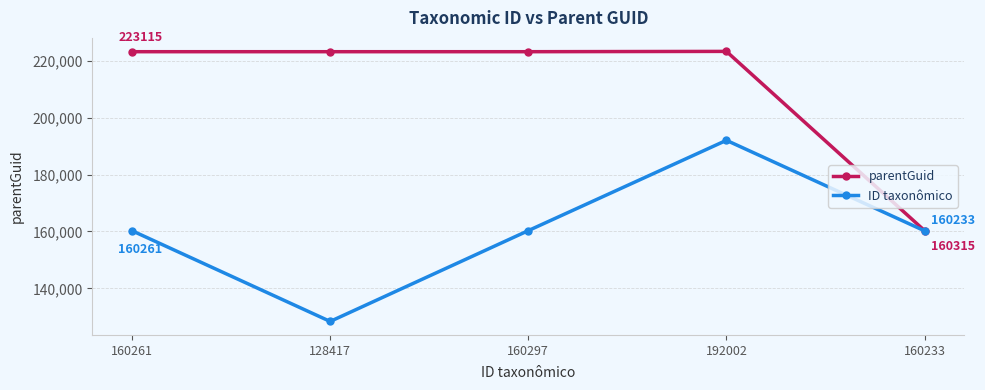

True or false: ID taxonômico has more than 0 interior local peaks.

True